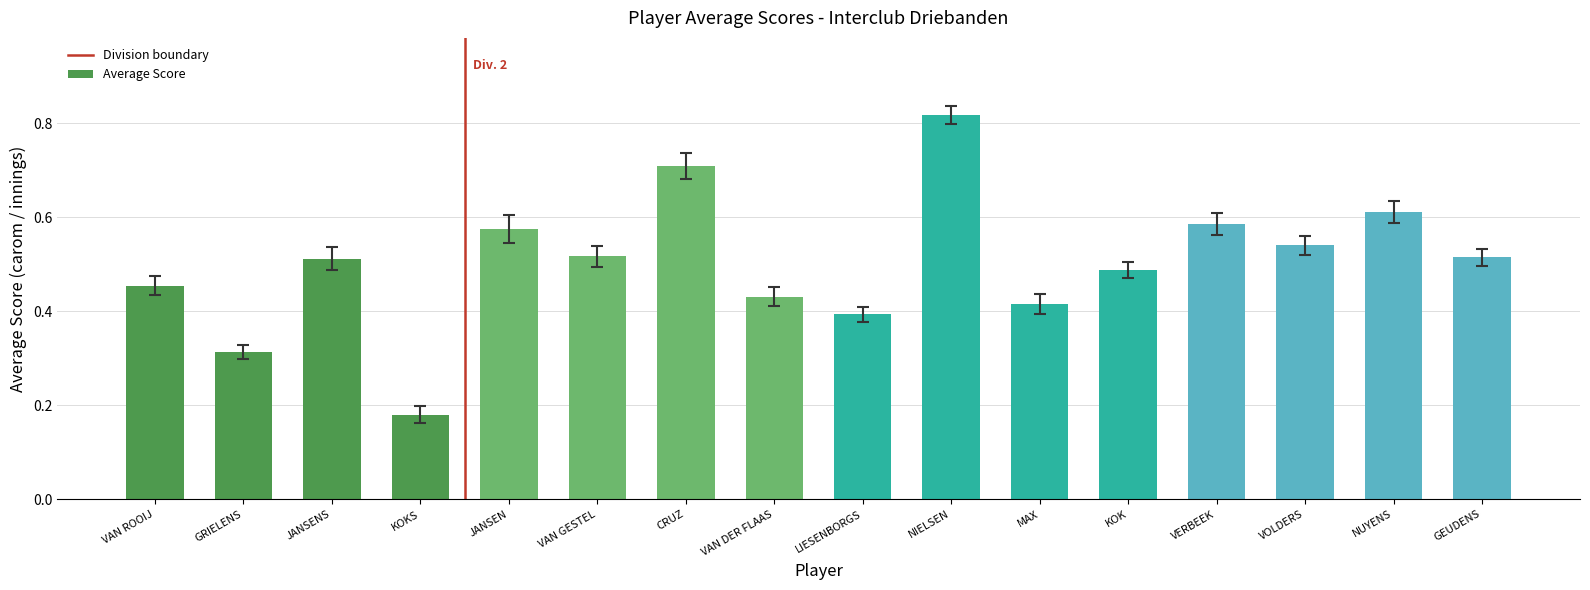

What is the sum of all values?

8.1